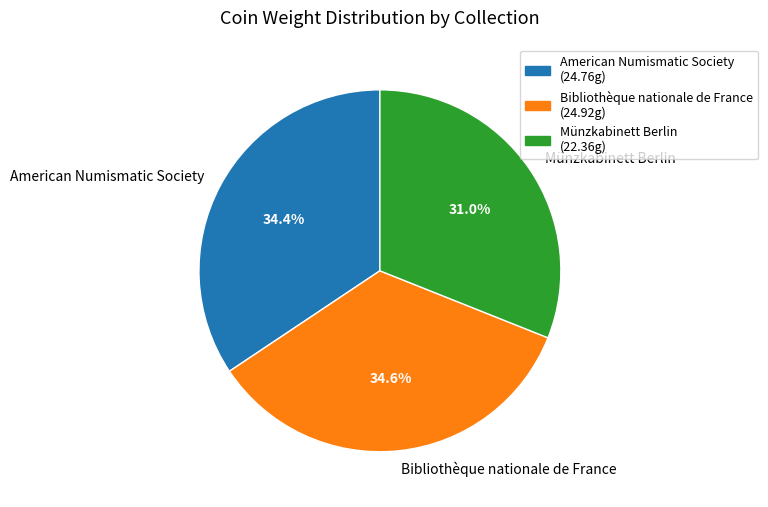

To the nearest percent, what percentage of the pie is Münzkabinett Berlin?

31%